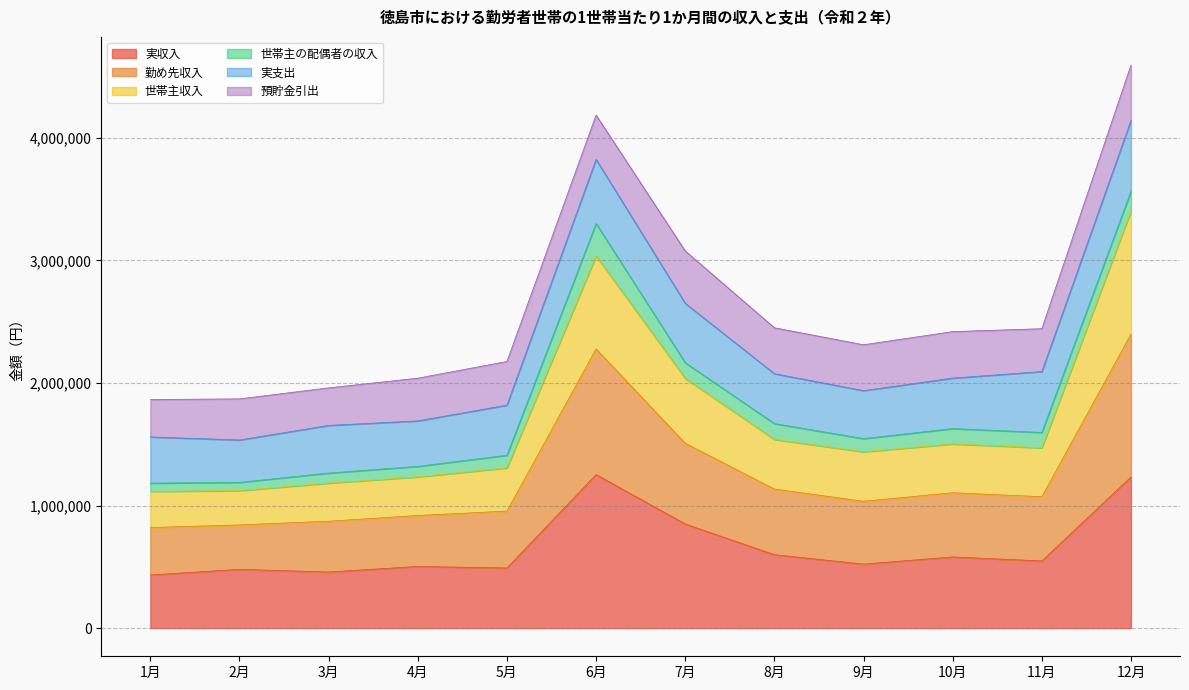

In 勤め先収入, how many points are lower than both neighbors (excluding endpoints)?

2